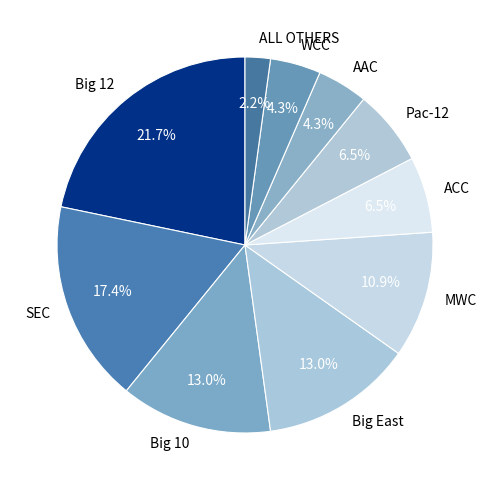

Which category has the smallest portion of the pie?

ALL OTHERS